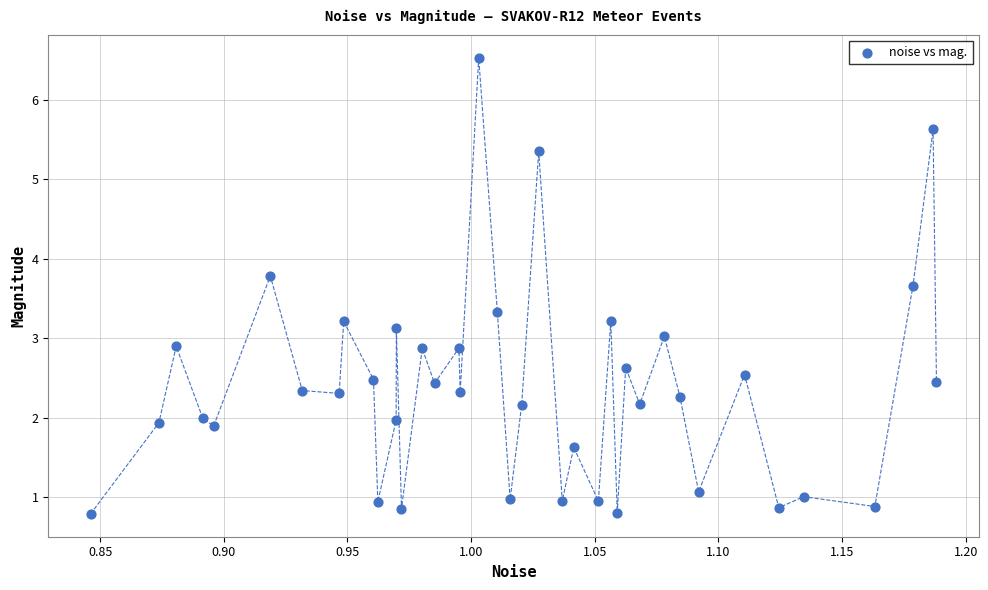

What is the range of Y values (max minus min)?

5.7